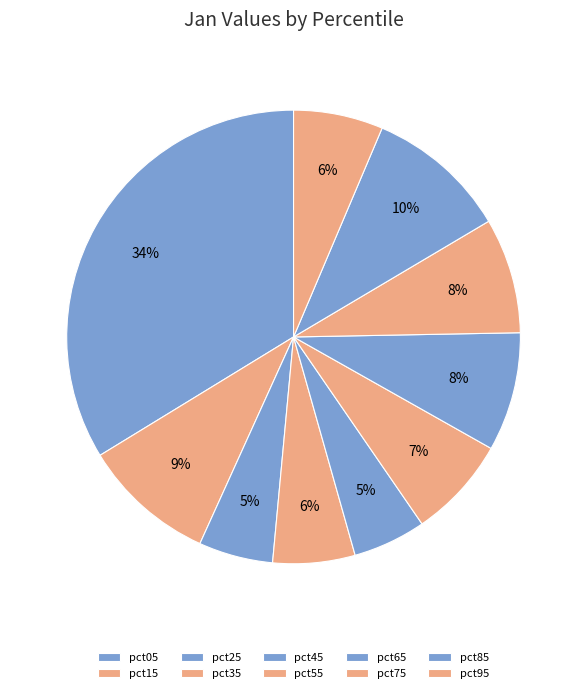

How many slices are in this pie chart?

10